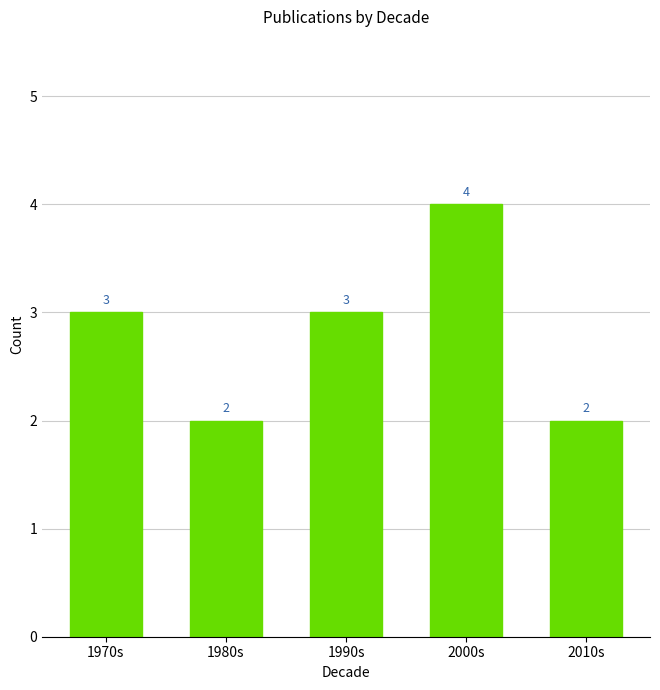

What is the average value?

3